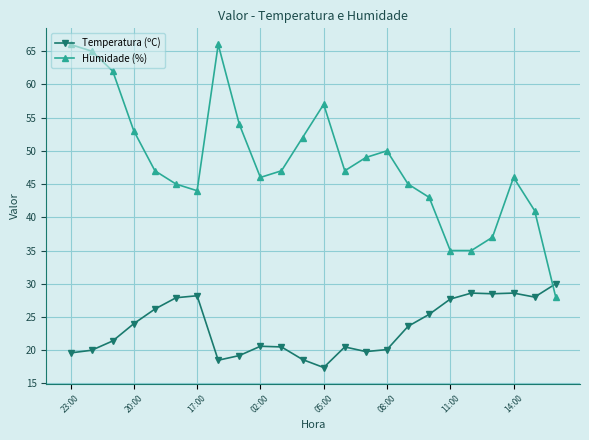

Rank the series by their average value, from highest to lowest.

Humidade (%), Temperatura (ºC)